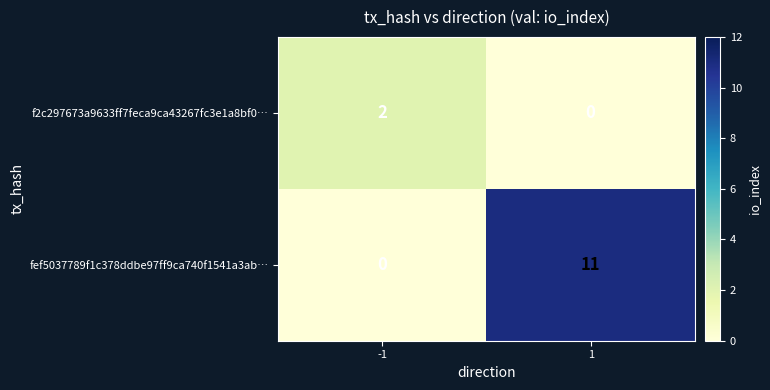

True or false: fef5037789f1c378ddbe97ff9ca740f1541a3ab… has a value of -6 at -1.

False